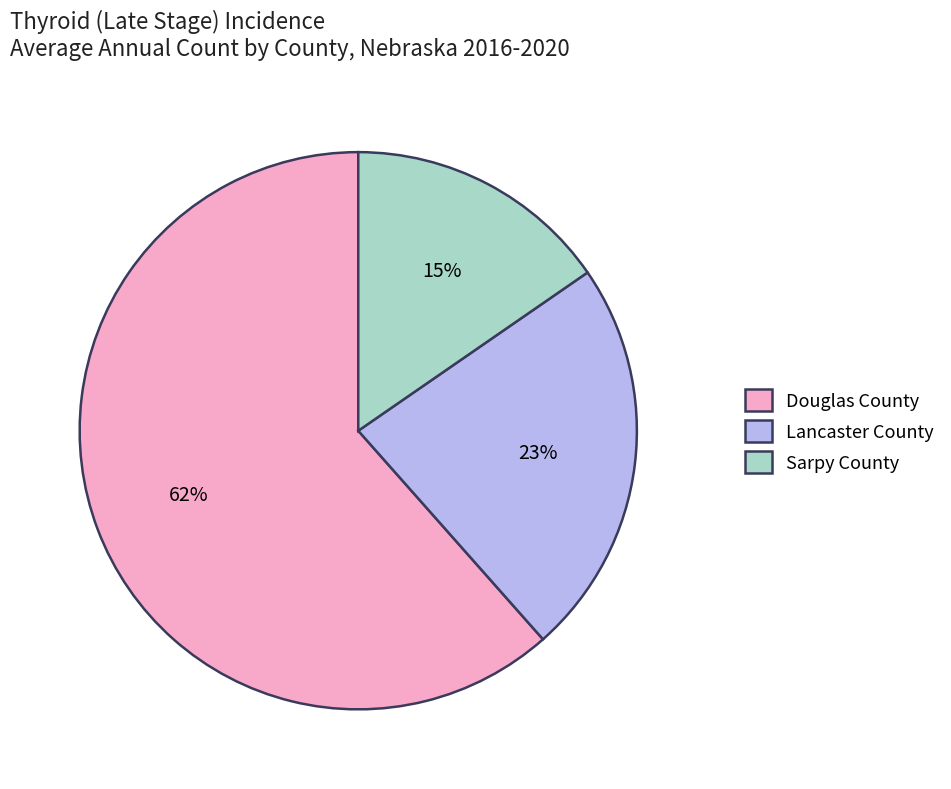

To the nearest percent, what is the difference between the Sarpy County and Lancaster County slice percentages?

8%